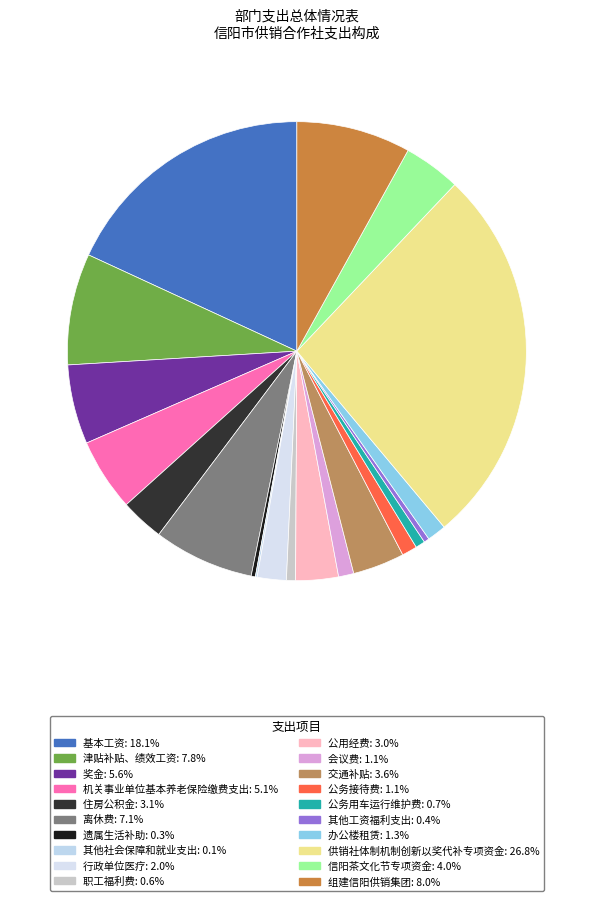

Which slice is the largest?

供销社体制机制创新以奖代补专项资金